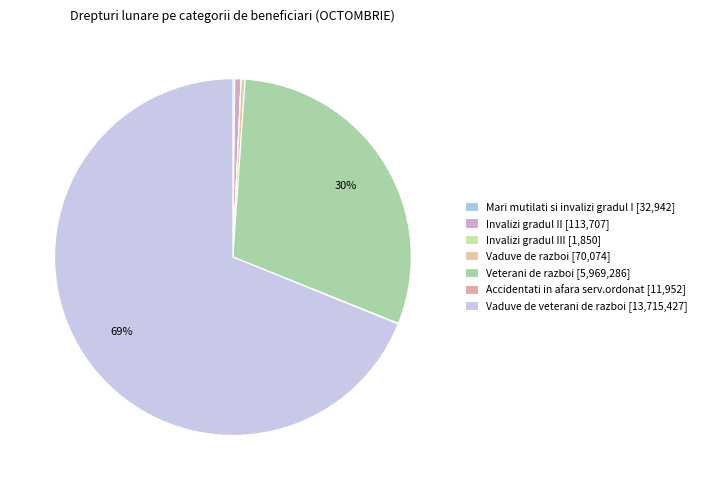

Rank the categories by value from highest to lowest.

Vaduve de veterani de razboi, Veterani de razboi, Invalizi gradul II, Vaduve de razboi, Mari mutilati si invalizi gradul I, Accidentati in afara serv.ordonat, Invalizi gradul III